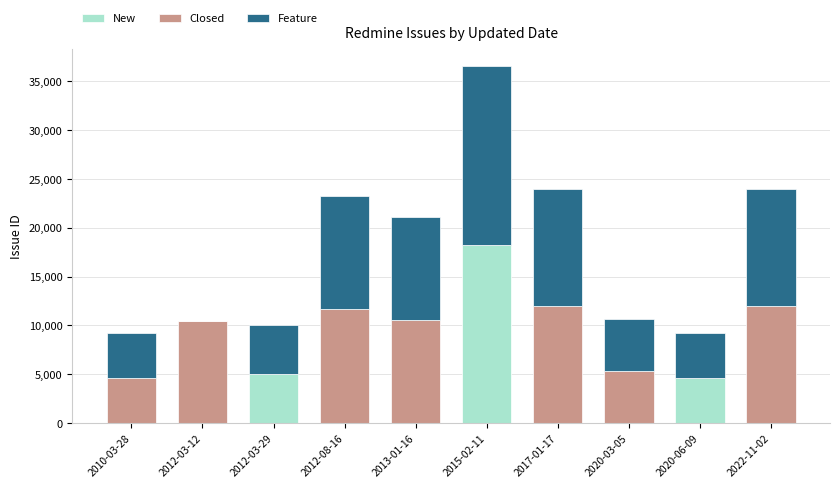

At which label does New reach its peak?

2015-02-11